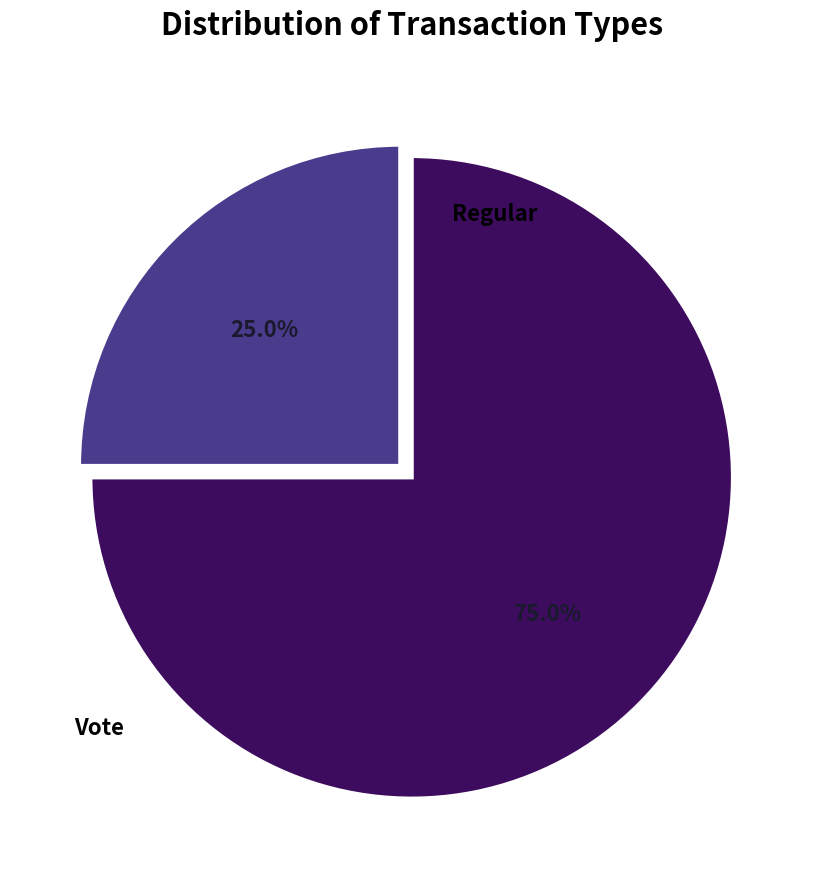

True or false: Vote accounts for 99% of the total.

False